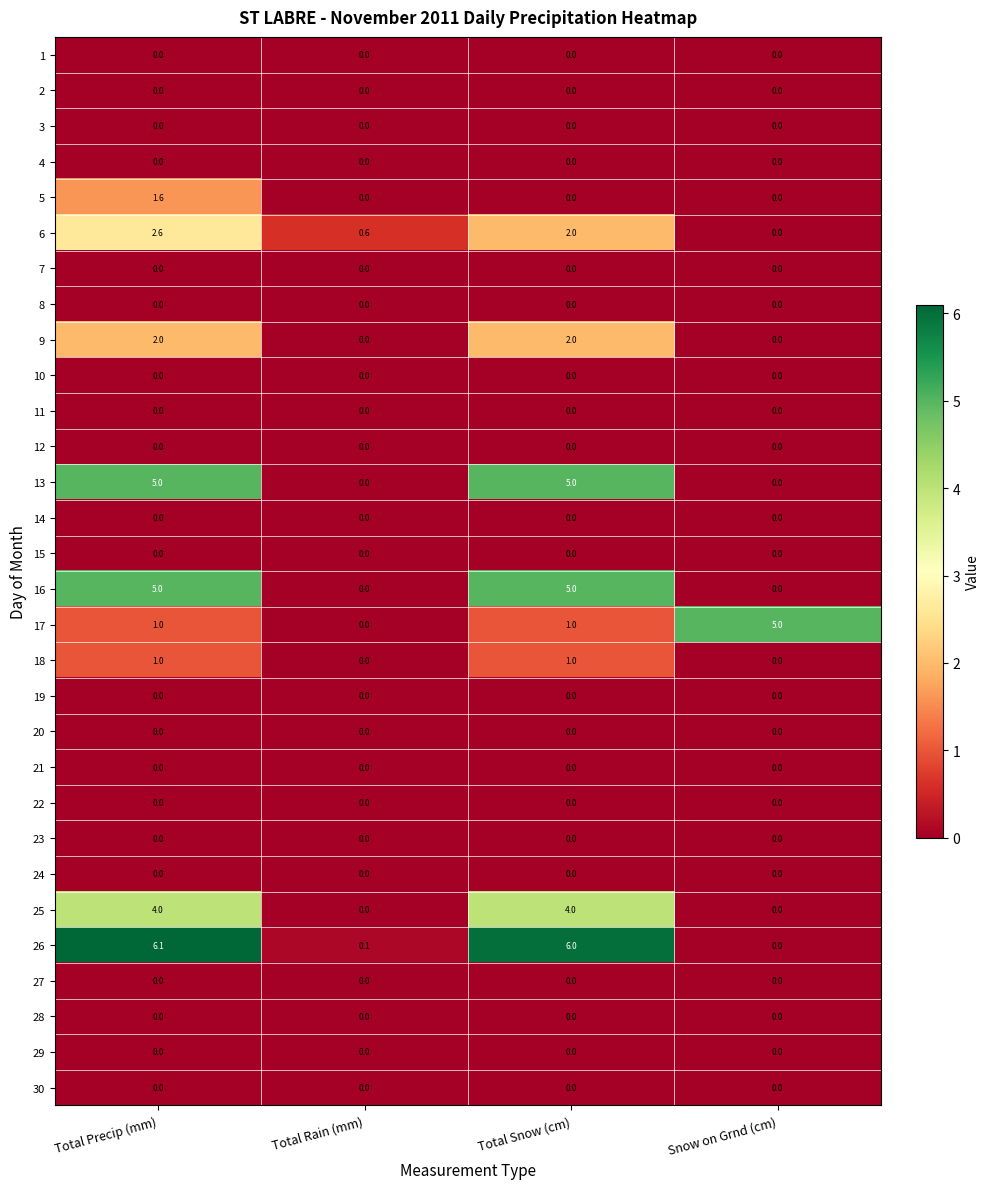

Which series has the largest total across all categories?

26